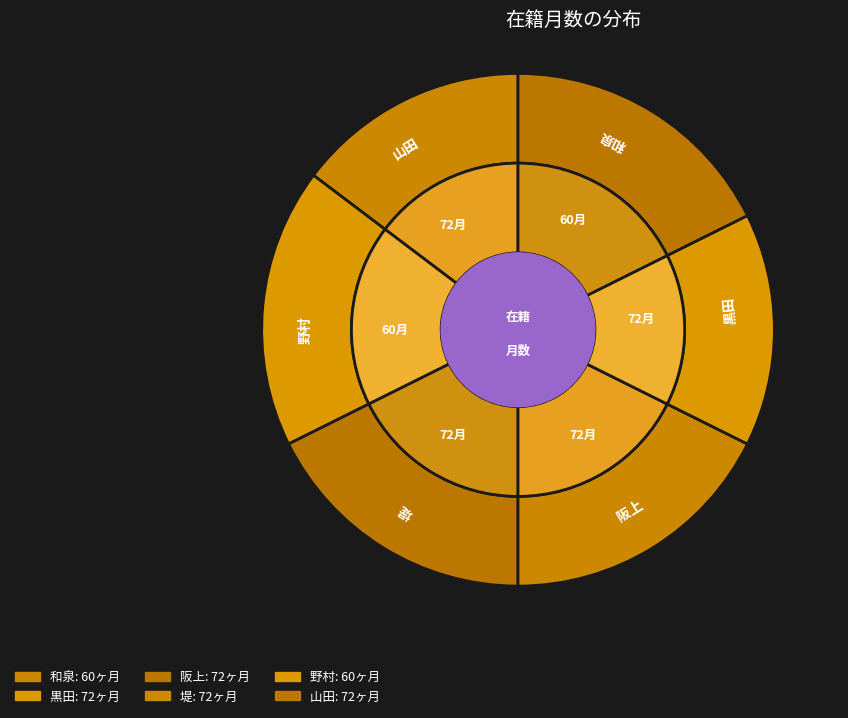

Do 395208
和泉 優奈 and 207524
堤 理恵 together represent more than half of the pie?

No